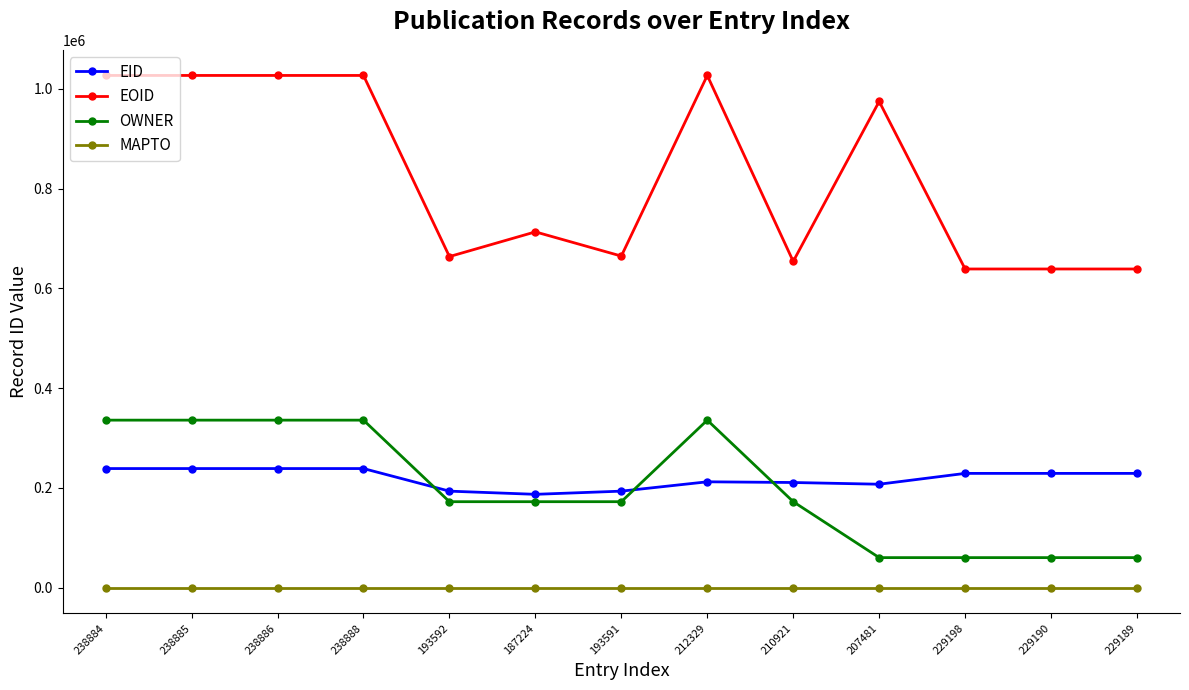

What is the label of the 5th point from the left?

193592